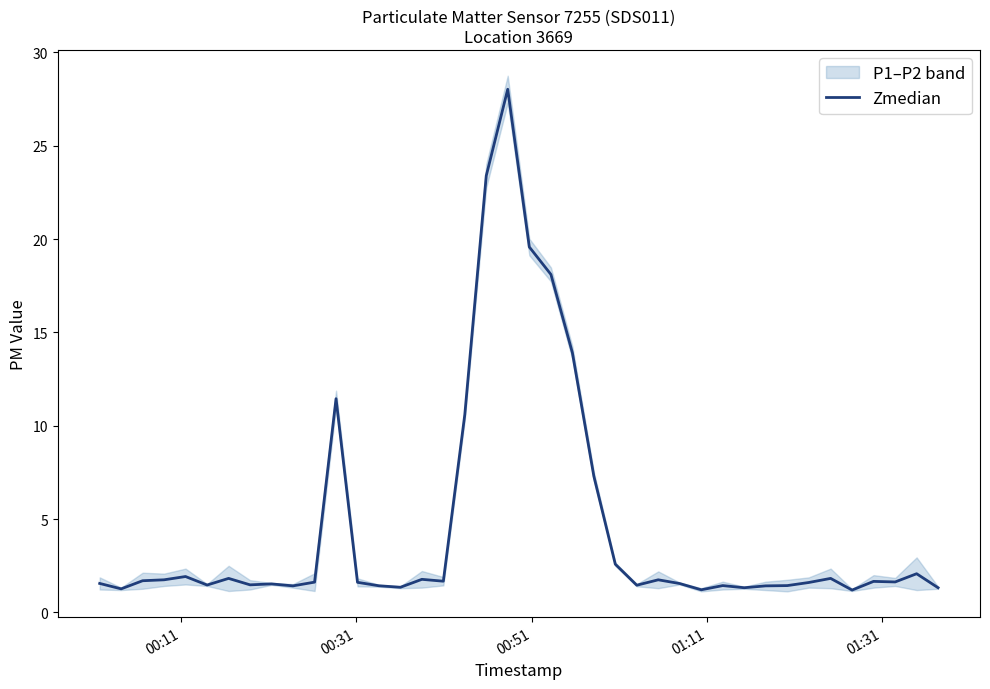

What is the highest value of the Zmedian series?

28.0